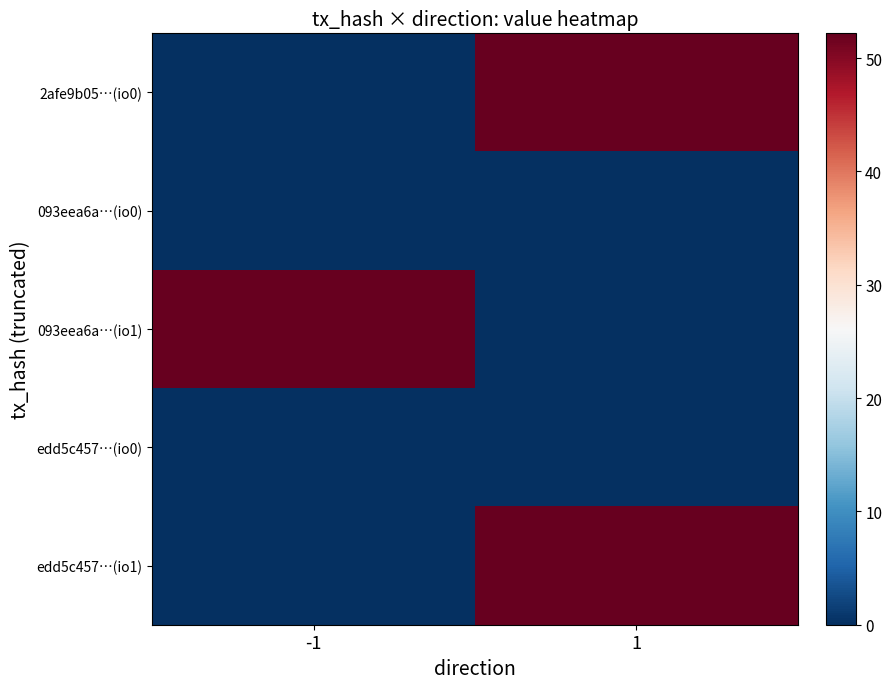

Which label corresponds to the largest value in the chart?

-1